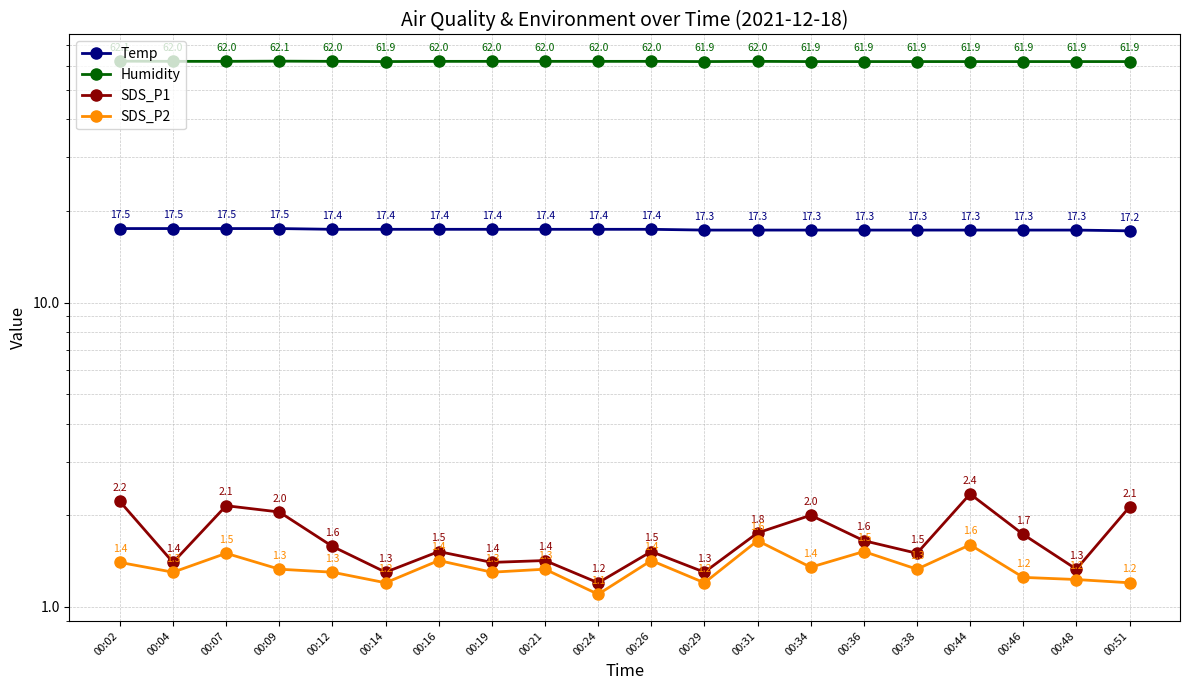

Where is SDS_P1 nearest to the value 1?

00:24